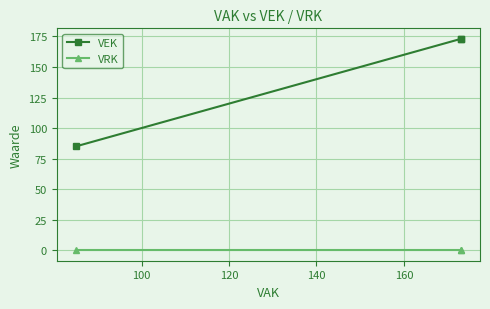

What is the difference between the highest and lowest values at 120?

173